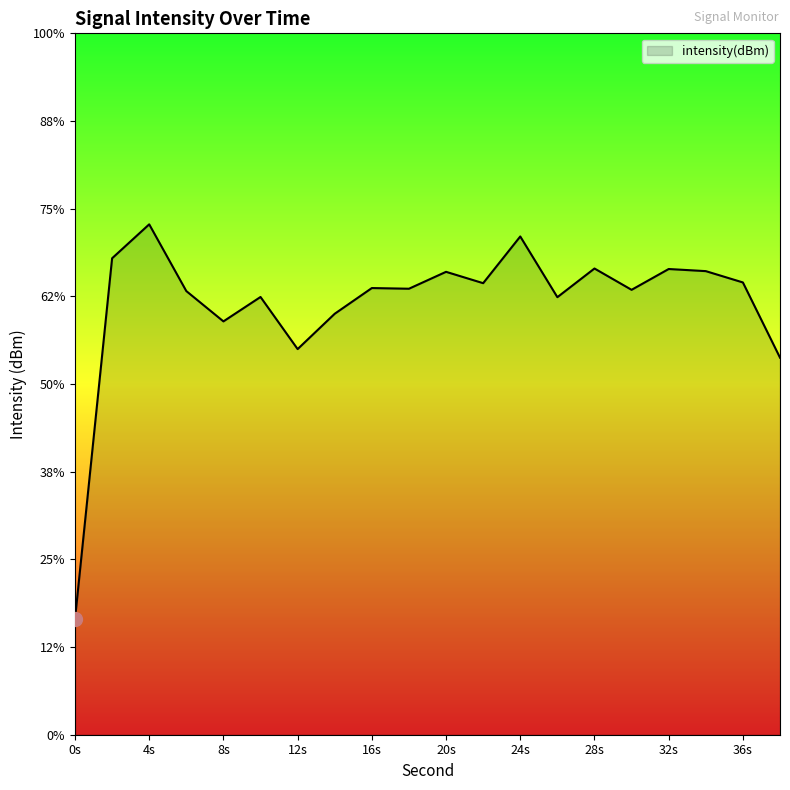

Where is the first local minimum?

8s